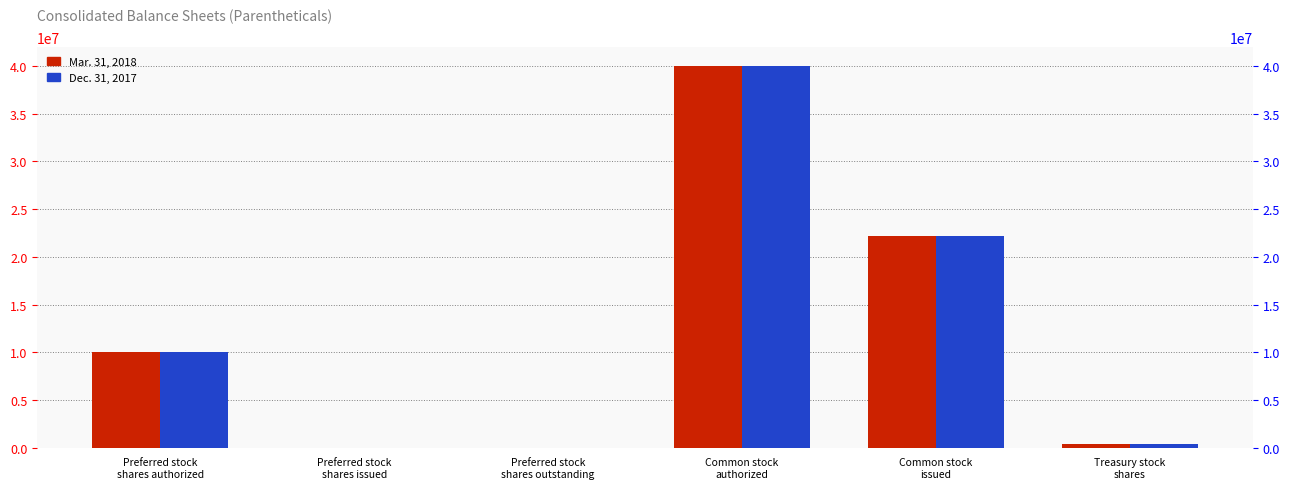

The value of Mar. 31, 2018 at Preferred stock
shares issued is 24062900. True or false?

False